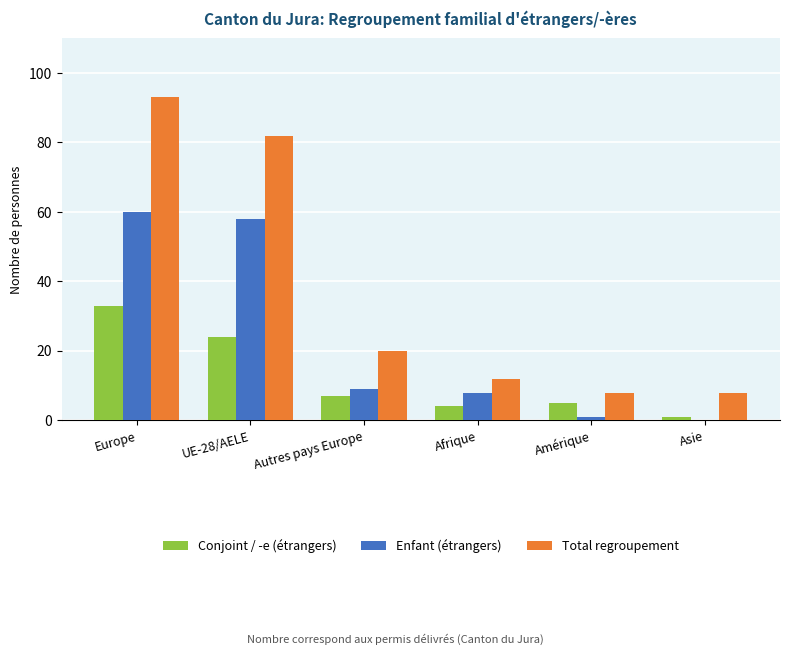

At which label does Conjoint / -e (étrangers) first exceed 7?

Europe